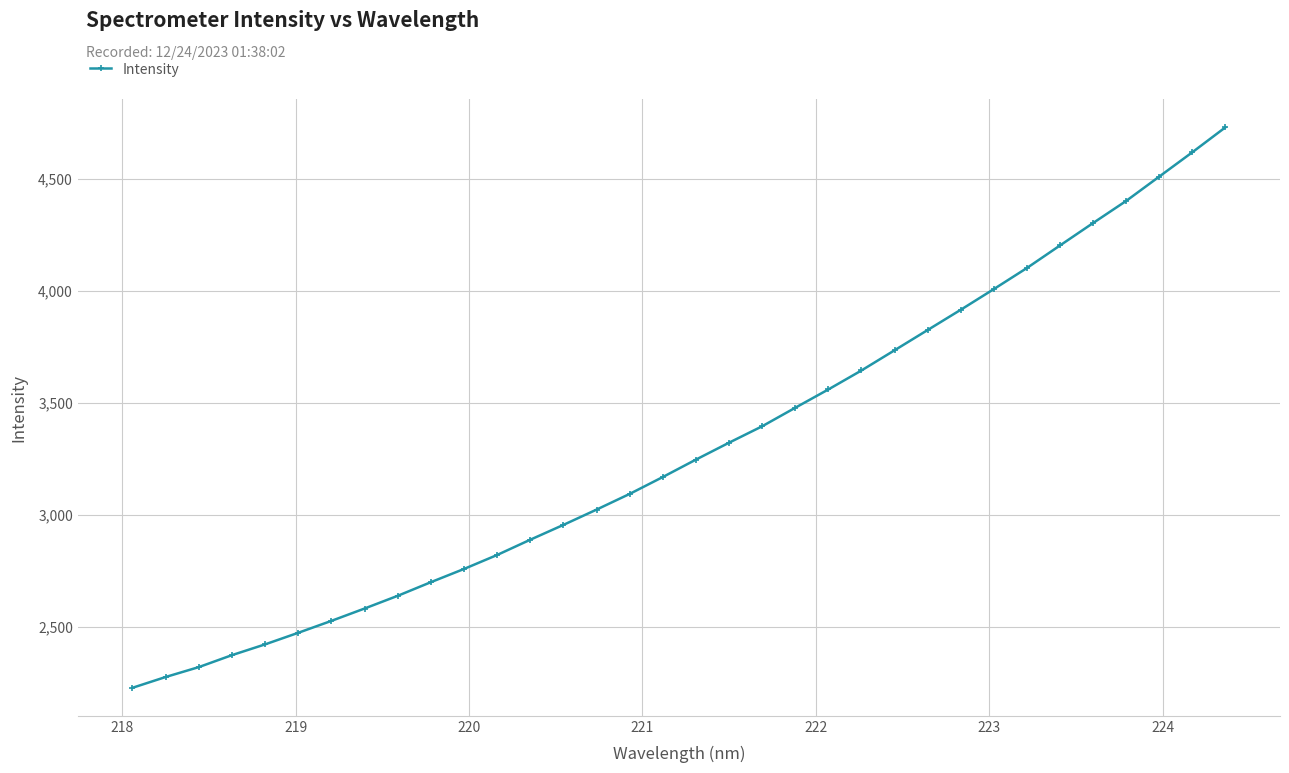

What is the value of the 10th point from the left?

2700.8